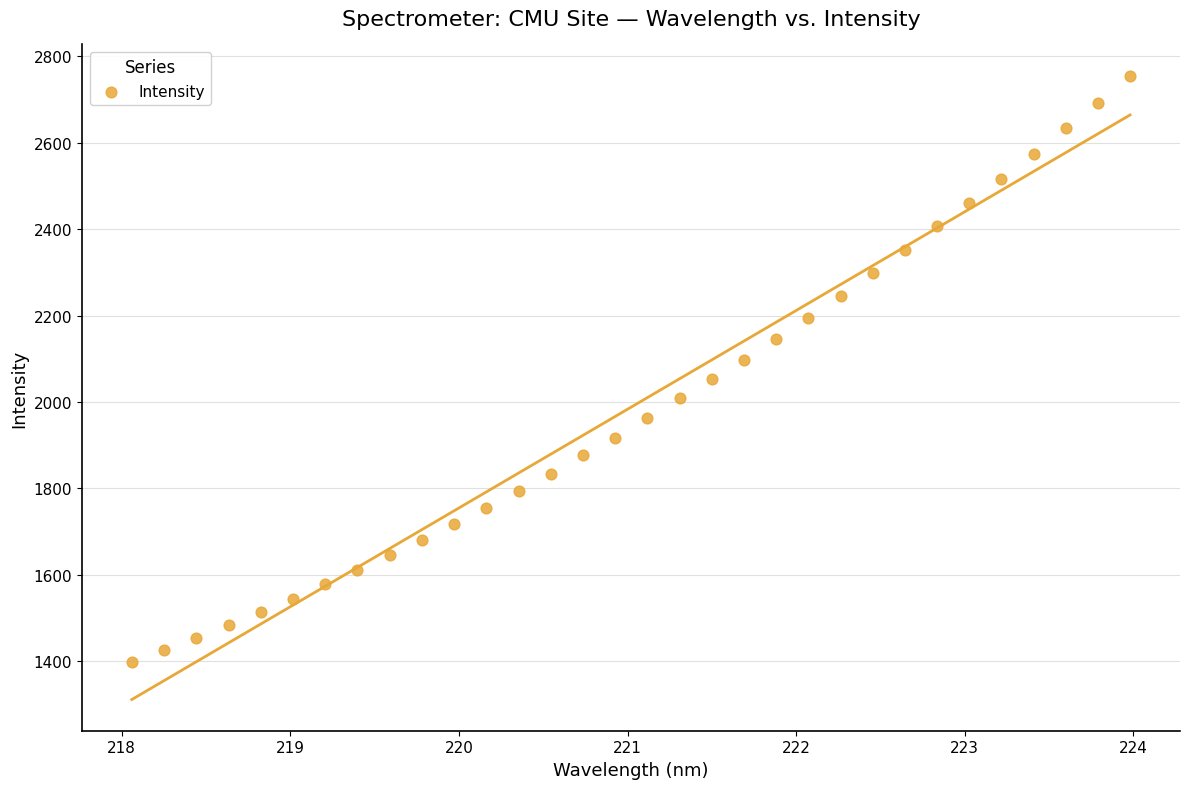

What is the range of Y values (max minus min)?

1356.1